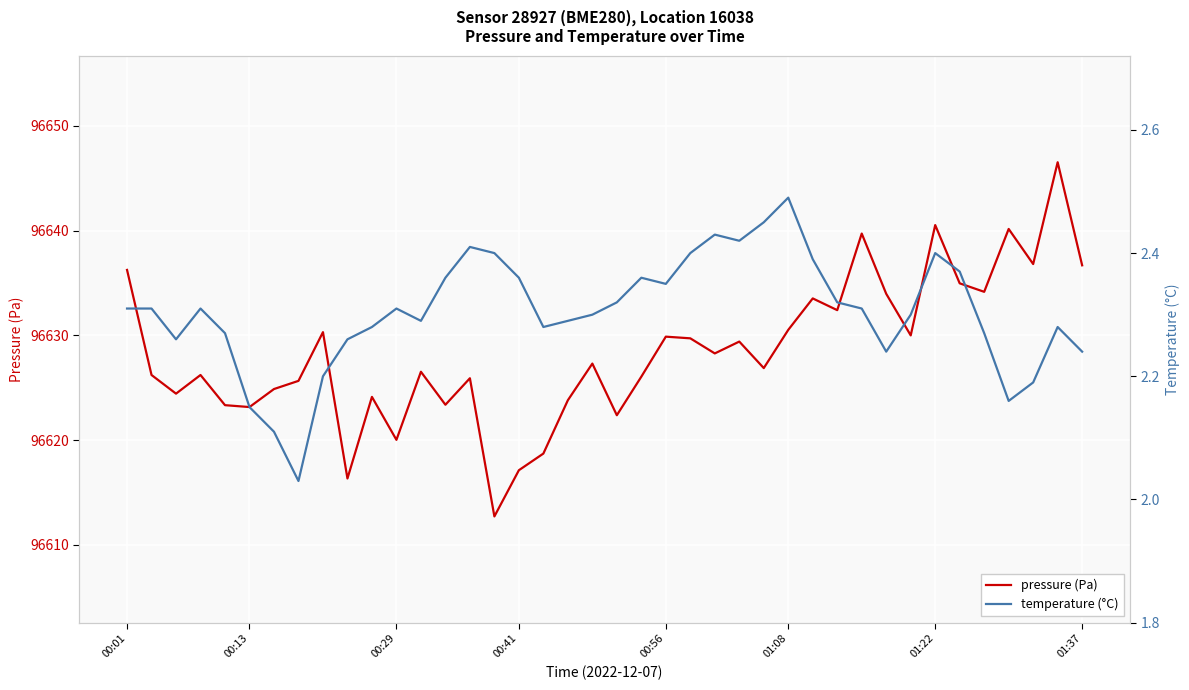

What is the average value of the temperature (°C) series?

2.3